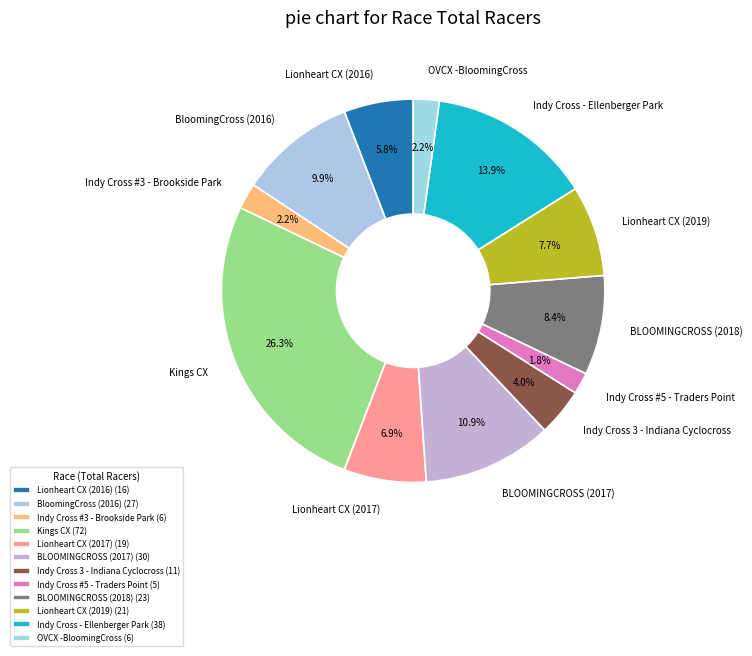

What portion of the pie excludes Kings CX?

73.7%